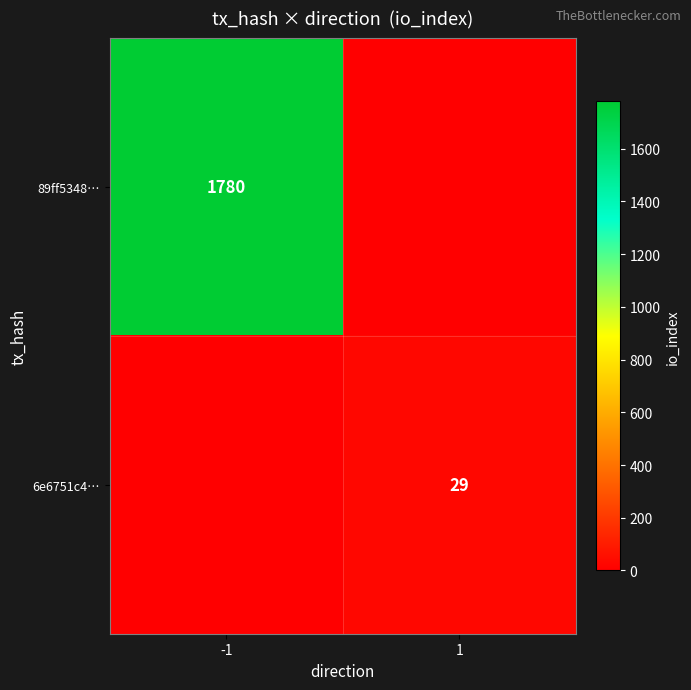

The value of 6e6751c4… at 1 is 29. True or false?

True